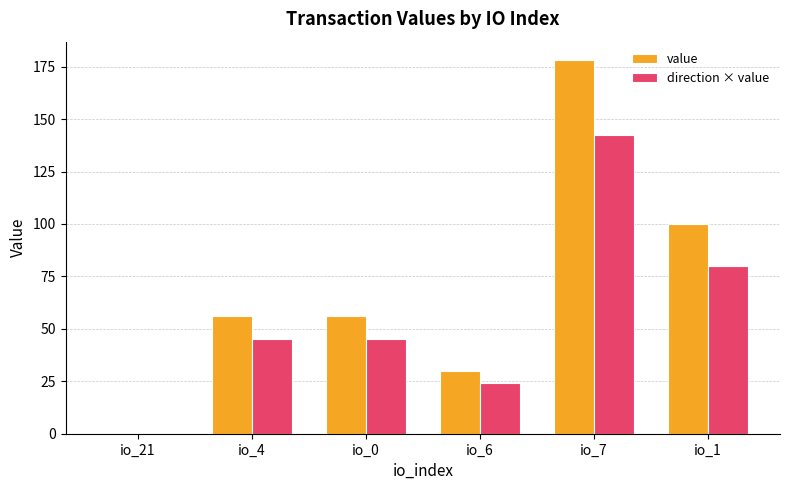

The value of value at io_6 is 48.4. True or false?

False